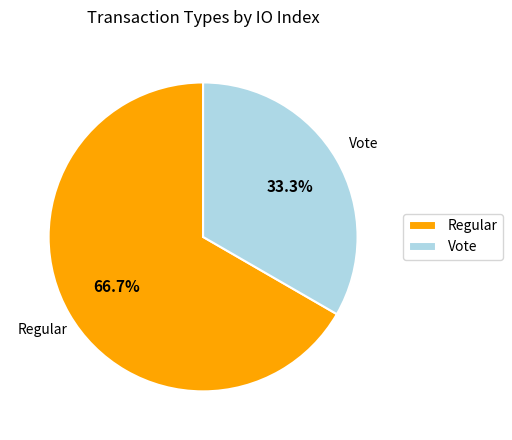

Which has a higher value, Regular or Vote?

Regular